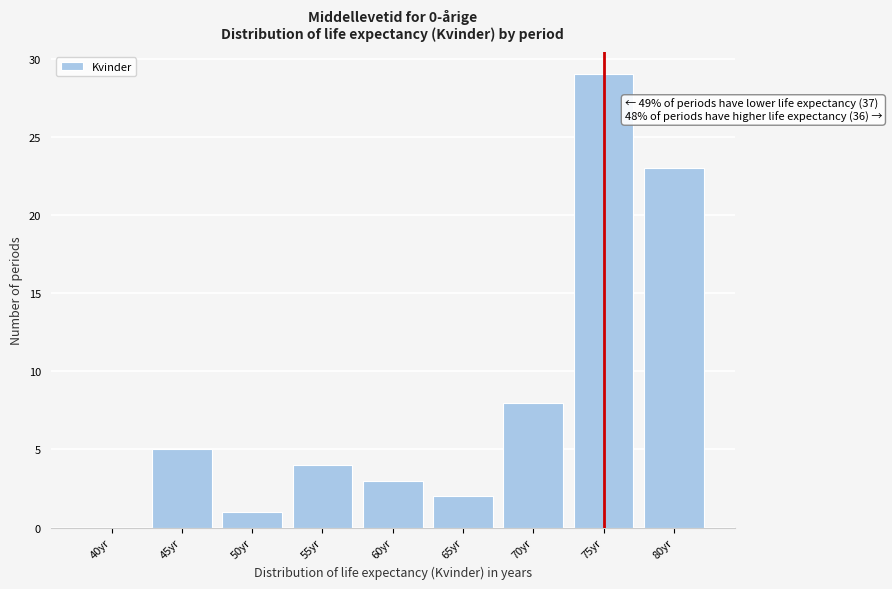

Reading left to right, list all the values displayed in this chart.

40yr=0	45yr=5	50yr=1	55yr=4	60yr=3	65yr=2	70yr=8	75yr=29	80yr=23